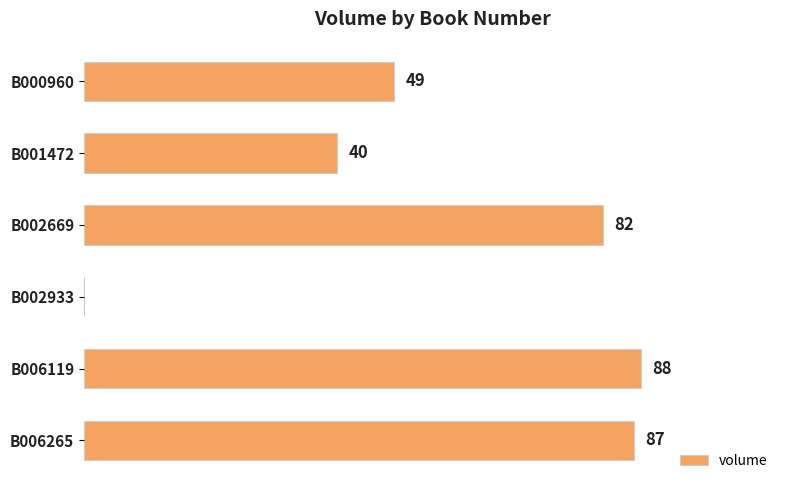

Which has a higher value, B006265 or B001472?

B006265